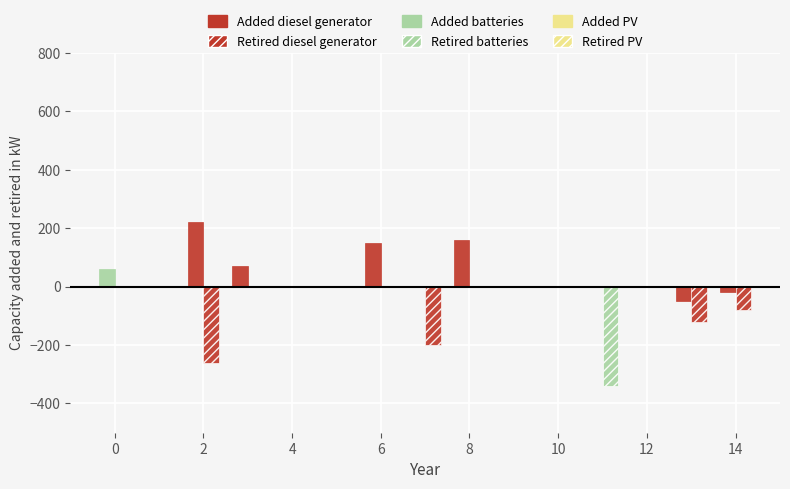

How many distinct data groups are displayed?

4